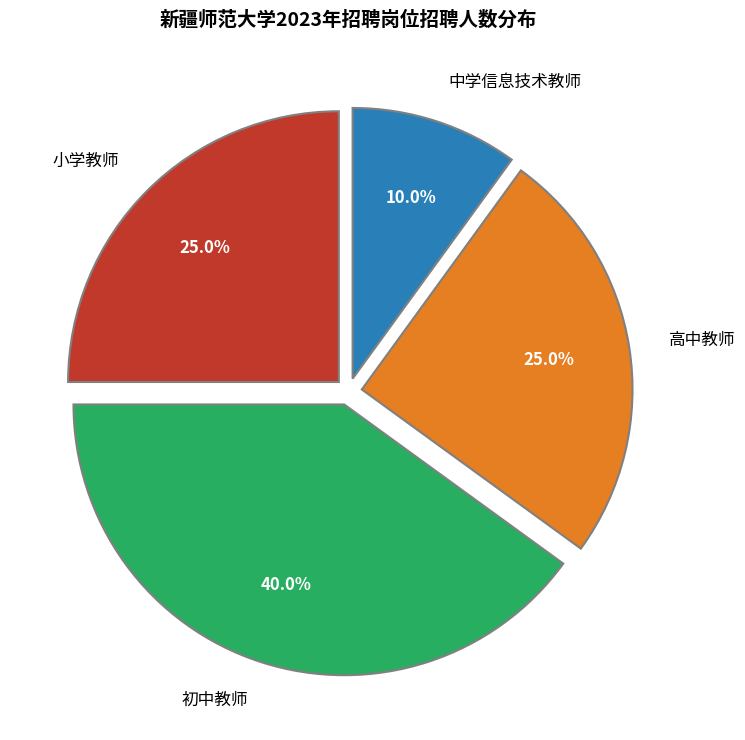

Combined, do 中学信息技术教师 and 小学教师 account for over 50%?

No